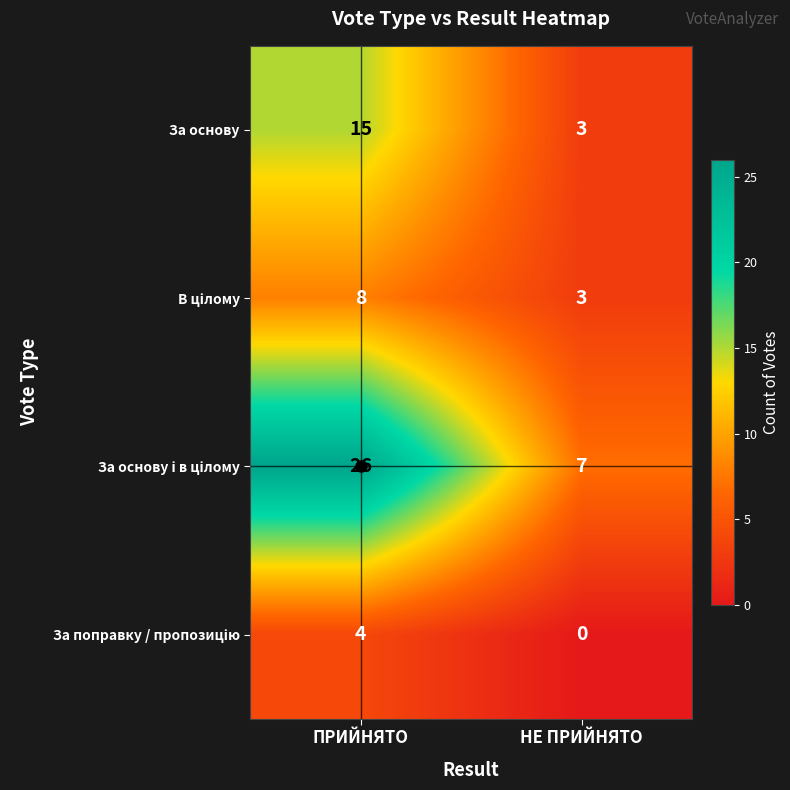

What is the spread (max minus min) of values at ПРИЙНЯТО?

22